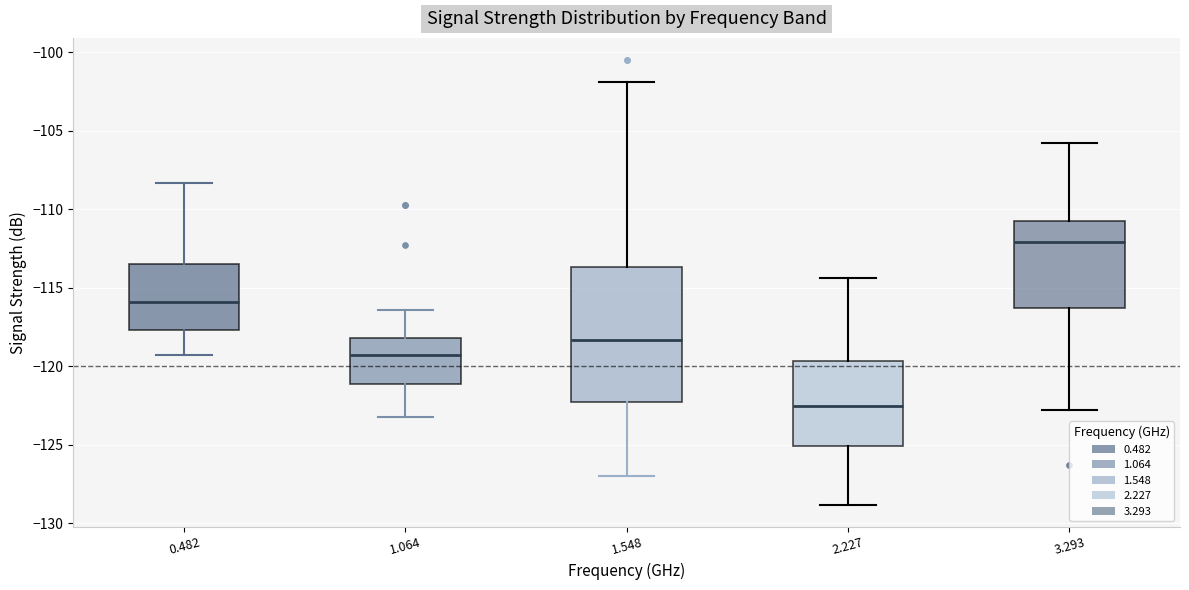

Reading left to right, read every box against the y-axis: the position of its median line, the range the box covers, and the ends of its whiskers. The values are not printed on the chart, so give them approximately, as read against the axis.

0.482: median -116.0, box -117.5 to -113.5, whiskers -119.5 to -108.5
1.064: median -119.0, box -121.0 to -118.0, whiskers -123.0 to -116.5
1.548: median -118.5, box -122.5 to -113.5, whiskers -127.0 to -102.0
2.227: median -122.5, box -125.0 to -119.5, whiskers -129.0 to -114.5
3.293: median -112.0, box -116.5 to -111.0, whiskers -123.0 to -106.0